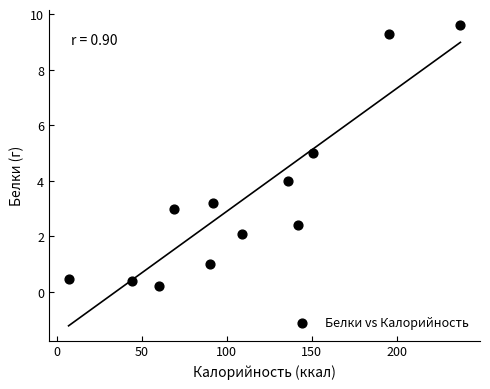

What is the range of X values (max minus min)?

230.5